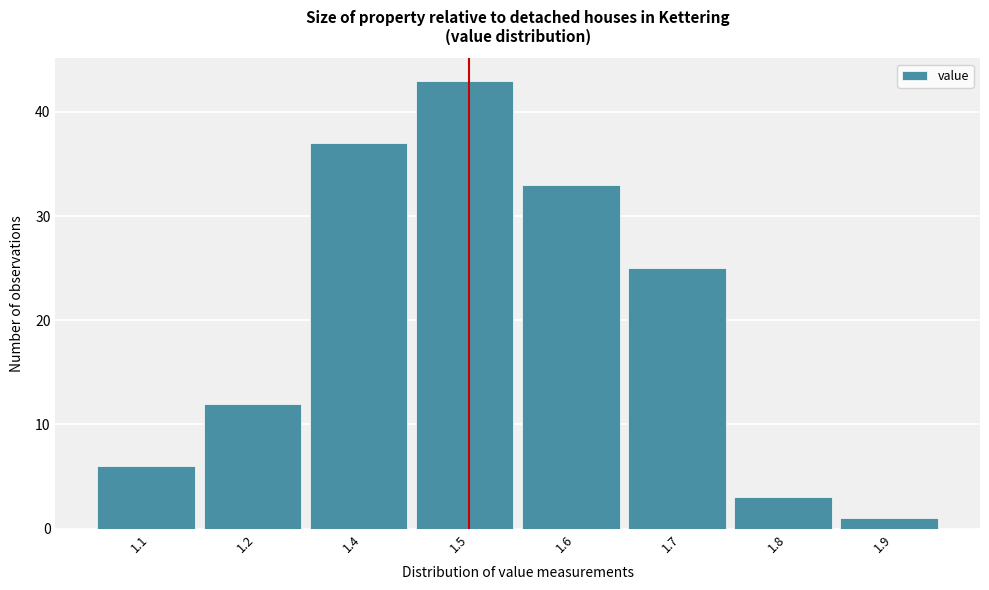

Reading left to right, extract all data points from this chart.

1.1=6	1.2=12	1.4=37	1.5=43	1.6=33	1.7=25	1.8=3	1.9=1